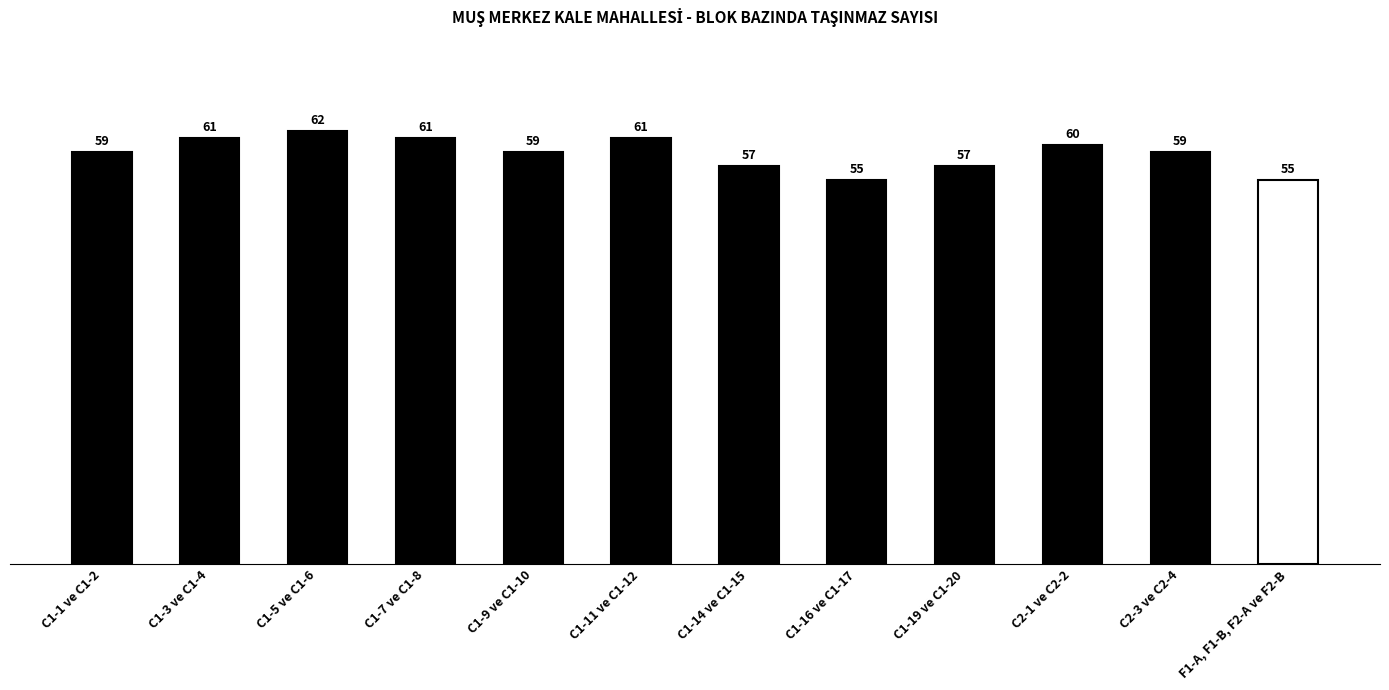

Count the number of data series in this chart.

1